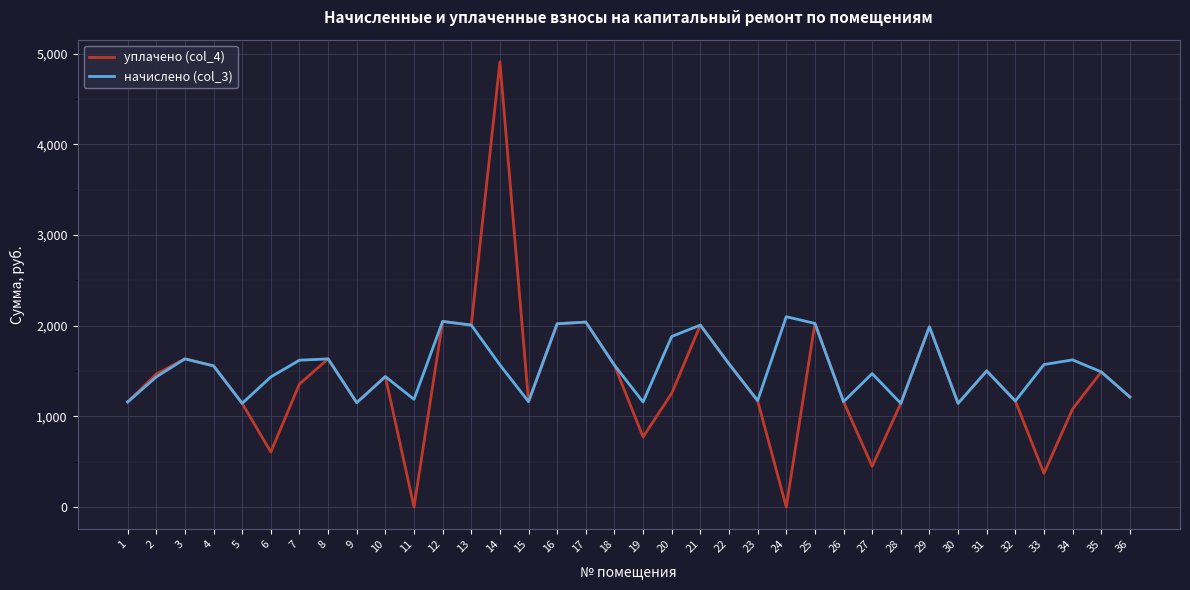

At which category does уплачено (col_4) reach its first local valley?

6